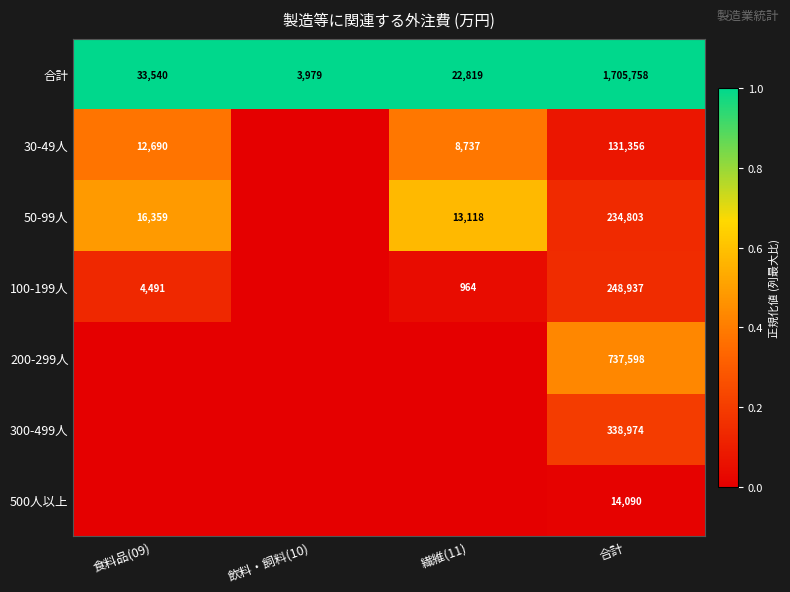

Where is 合計 nearest to the value 854868?

食料品(09)